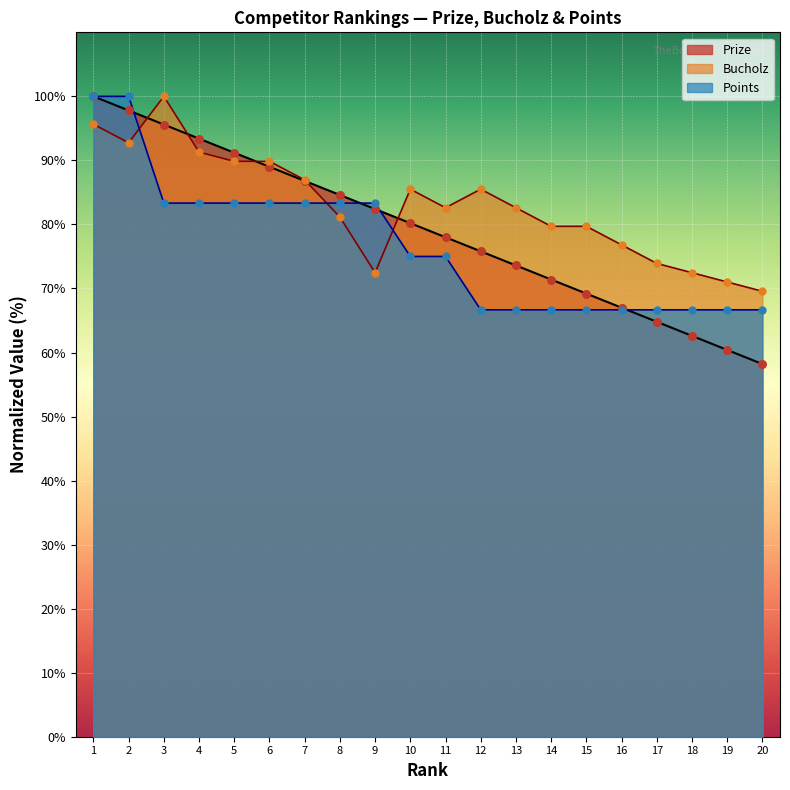

Which series reaches the minimum Y coordinate?

Prize